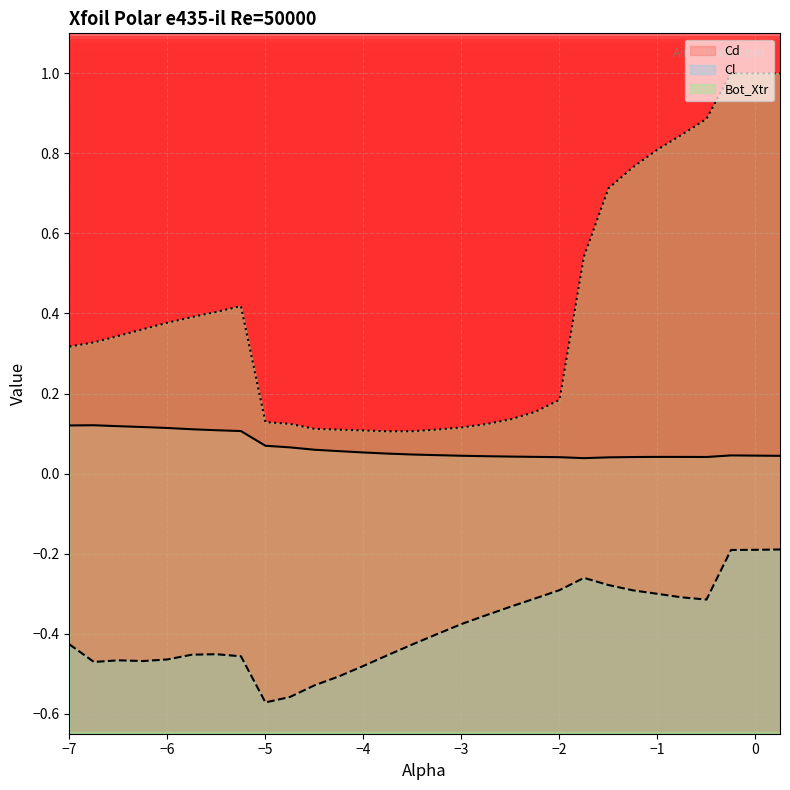

Reading left to right, what are all the values shown in this chart?

Cd: 0.1	0.1	0.1	0.1	0.1	0.1	0.1	0.1	0.1	0.1	0.1	0.1	0.1	0.0	0.0	0.0	0.0	0.0	0.0	0.0	0.0	0.0	0.0	0.0	0.0	0.0	0.0	0.0	0.0	0.0
Cl: -0.4	-0.5	-0.5	-0.5	-0.5	-0.5	-0.5	-0.5	-0.6	-0.6	-0.5	-0.5	-0.5	-0.5	-0.4	-0.4	-0.4	-0.4	-0.3	-0.3	-0.3	-0.3	-0.3	-0.3	-0.3	-0.3	-0.3	-0.2	-0.2	-0.2
Bot_Xtr: 0.3	0.3	0.3	0.4	0.4	0.4	0.4	0.4	0.1	0.1	0.1	0.1	0.1	0.1	0.1	0.1	0.1	0.1	0.1	0.2	0.2	0.5	0.7	0.8	0.8	0.8	0.9	1.0	1.0	1.0